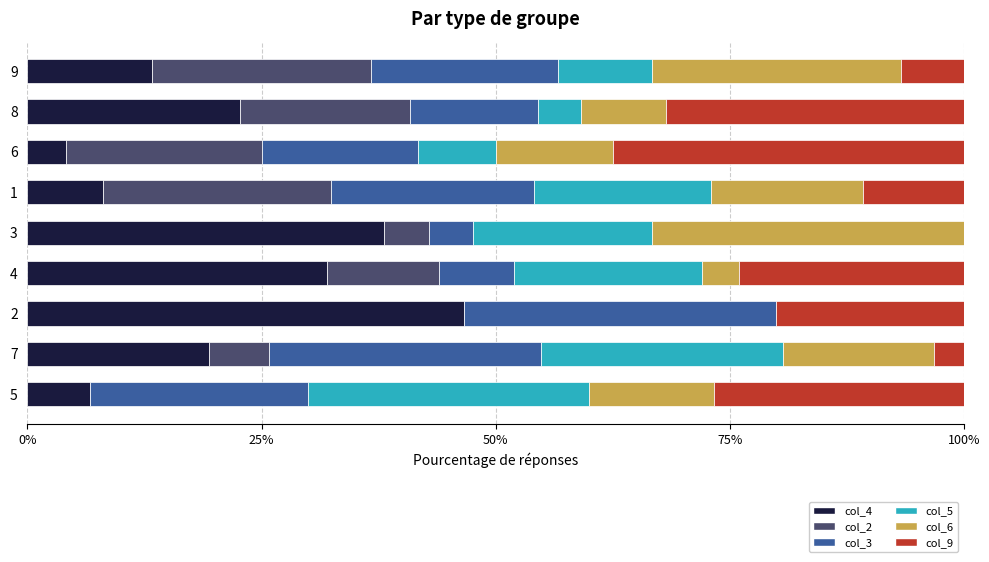

What is the highest value of the col_4 series?

46.7